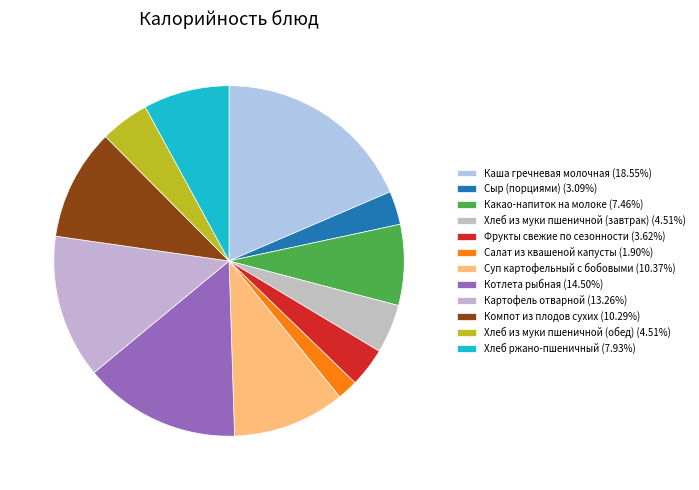

How many slices are in this pie chart?

12